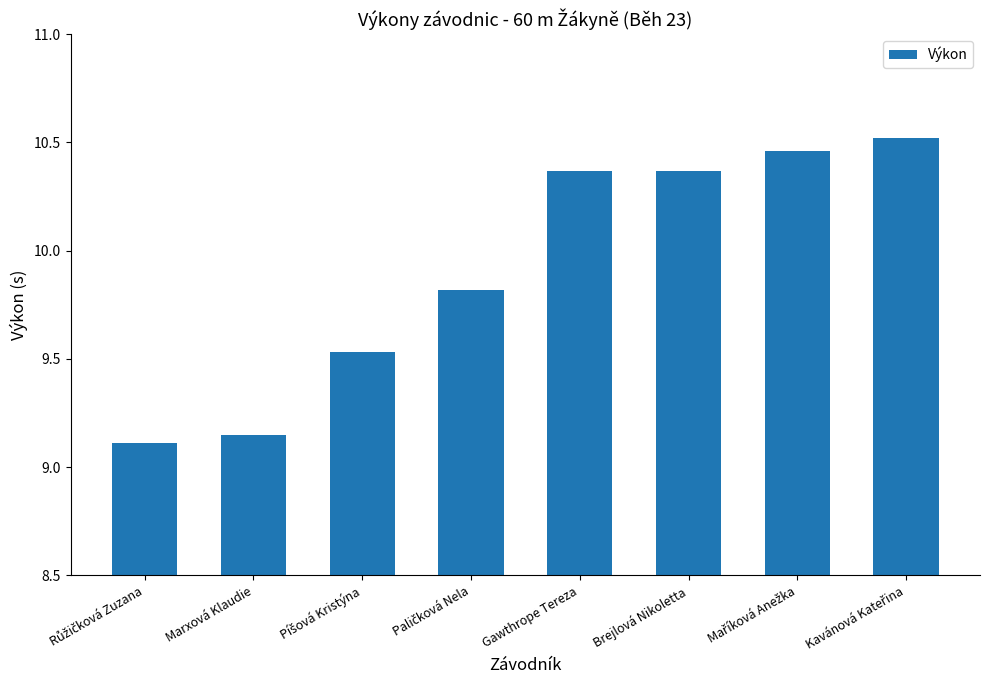

Where does the data first go above 10?

Gawthrope Tereza